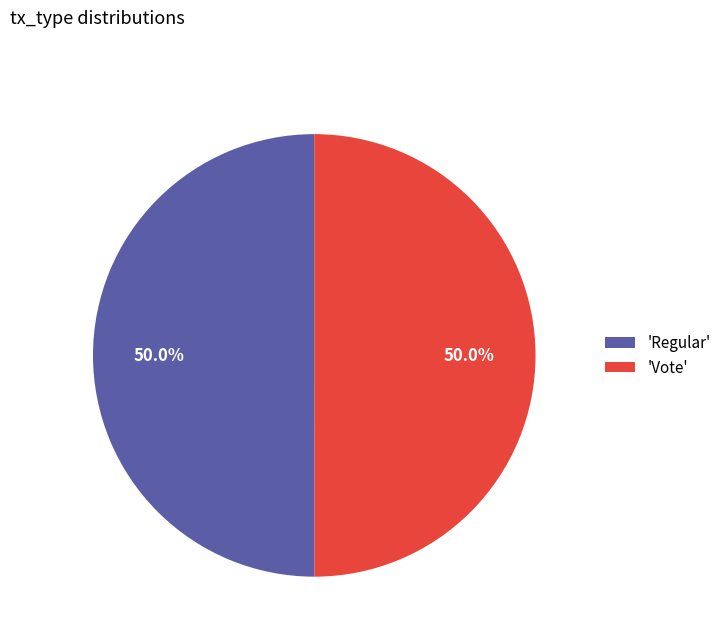

What percentage is NOT represented by 'Regular'?

50.0%